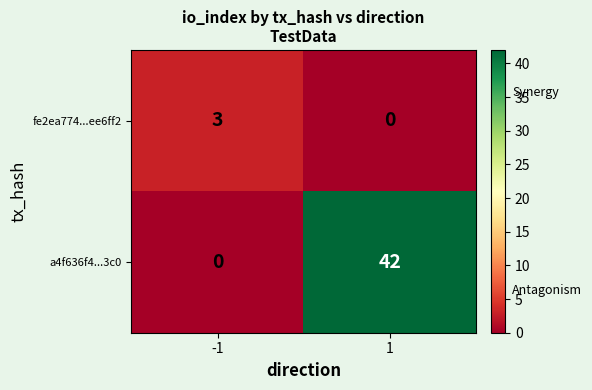

How many series are shown in this chart?

2